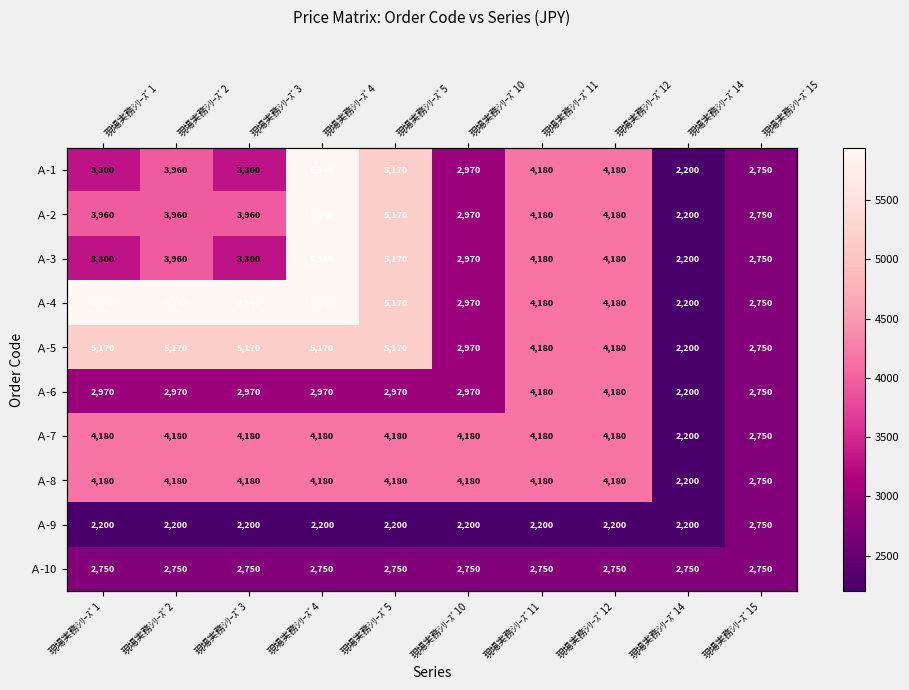

Where is Ａ-3 nearest to the value 4070?

現場実務ｼﾘｰｽﾞ2